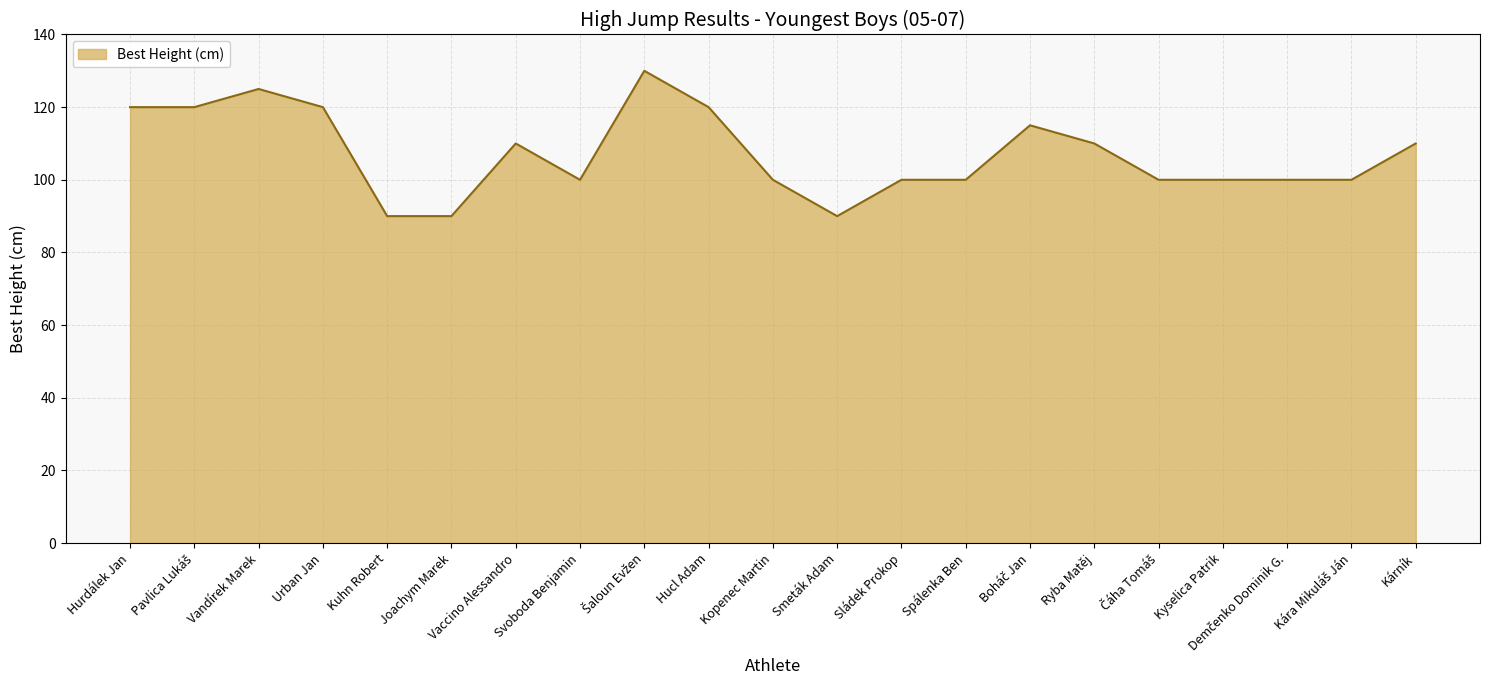

Read the value at Urban Jan.

120